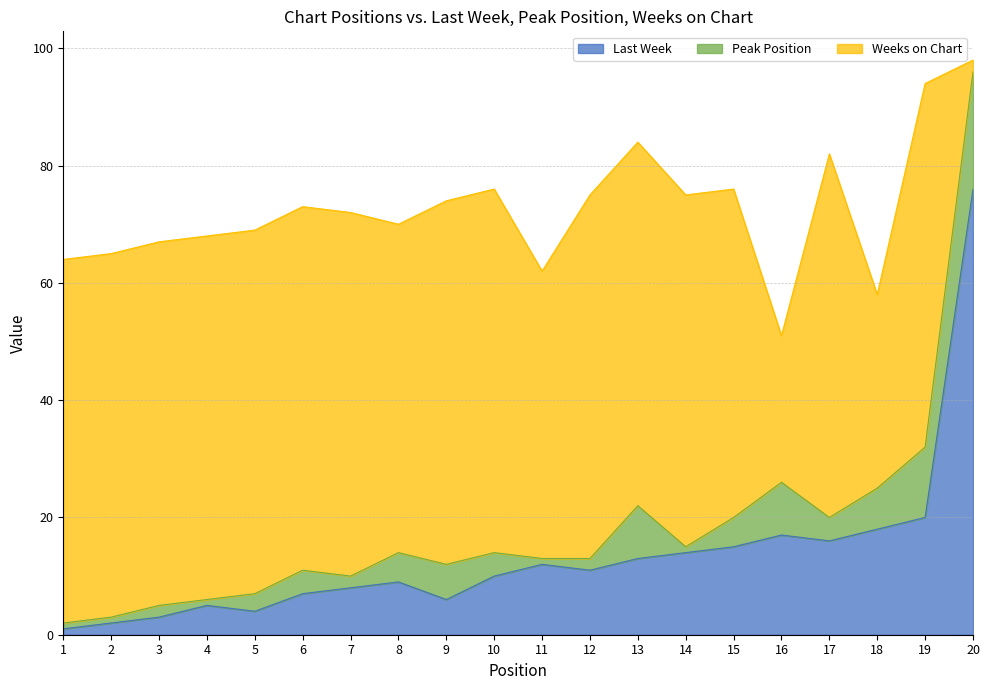

Where is Weeks on Chart nearest to the value 32?

18